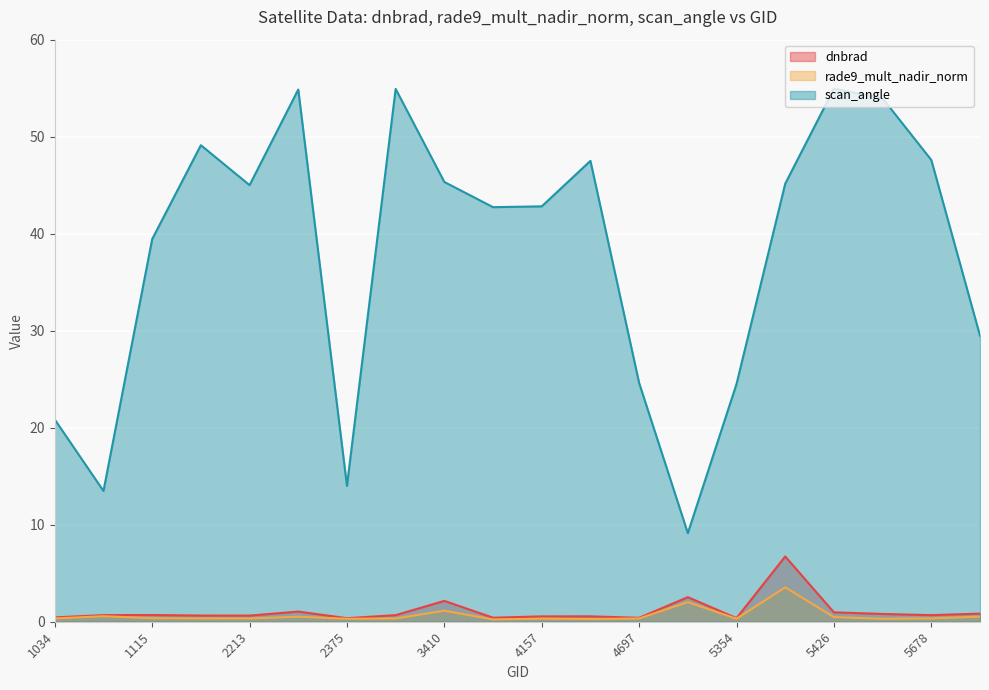

Reading left to right, transcribe all the data shown in this chart.

dnbrad: 0.4	0.7	0.7	0.6	0.6	1.0	0.4	0.7	2.1	0.4	0.6	0.6	0.4	2.5	0.4	6.7	1.0	0.8	0.7	0.8
rade9_mult_nadir_norm: 0.3	0.6	0.4	0.3	0.3	0.5	0.3	0.3	1.1	0.2	0.3	0.3	0.3	2.0	0.3	3.5	0.5	0.3	0.3	0.5
scan_angle: 20.8	13.5	39.4	49.1	45.0	54.9	14.0	54.9	45.3	42.7	42.8	47.5	24.6	9.1	24.5	45.2	54.9	53.9	47.6	29.5